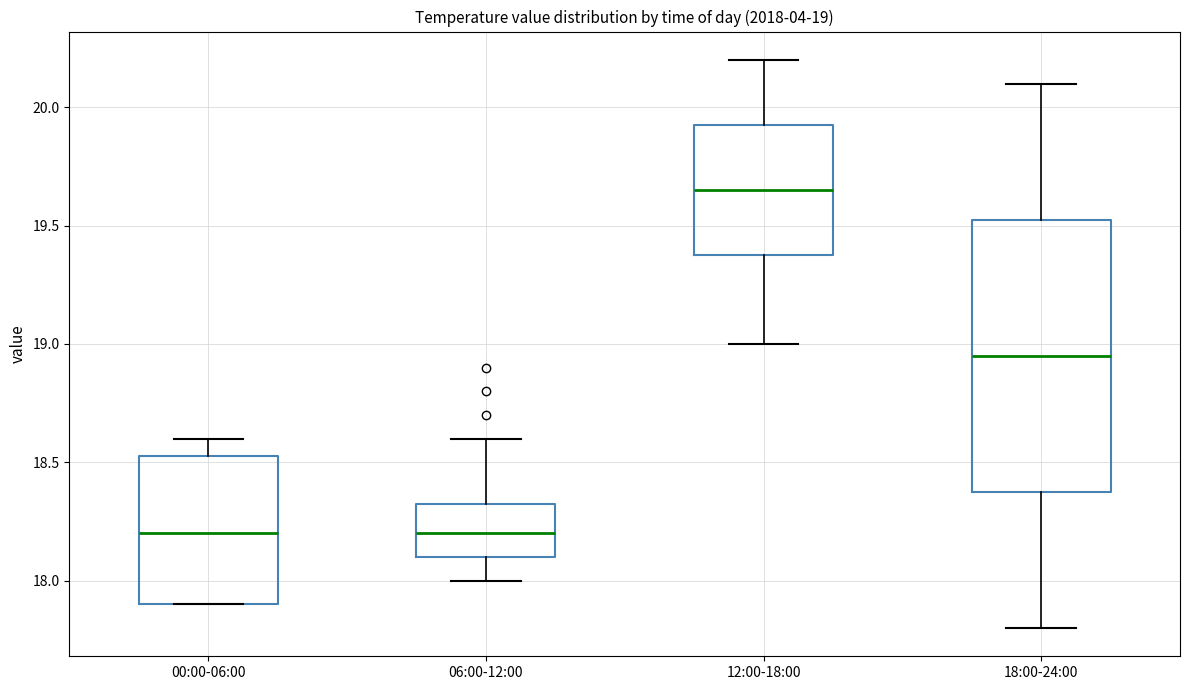

Which box is the tallest, from its lower edge to its upper edge?

18:00-24:00